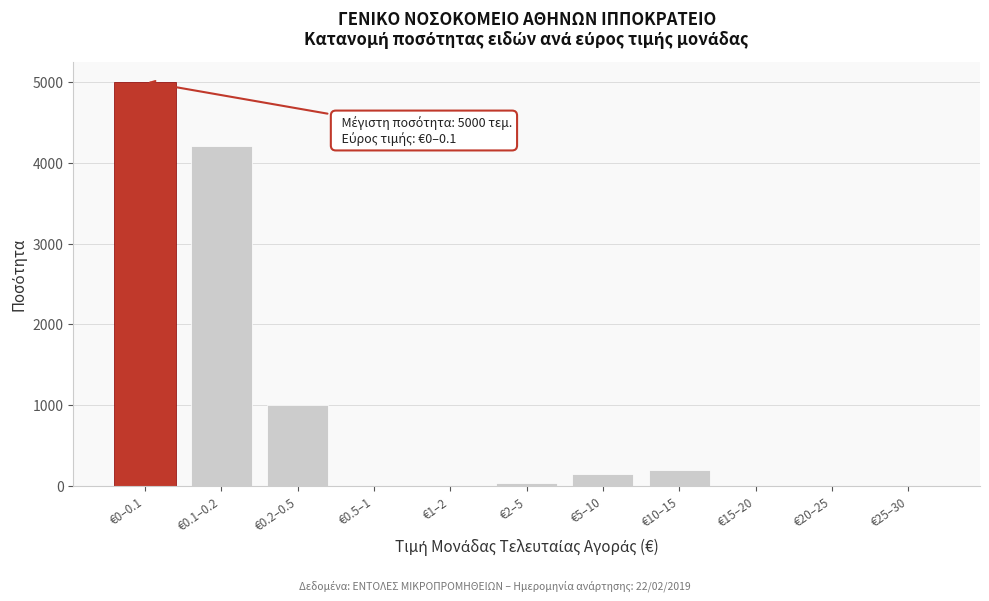

At which category does the chart reach its peak across all series?

€0–0.1